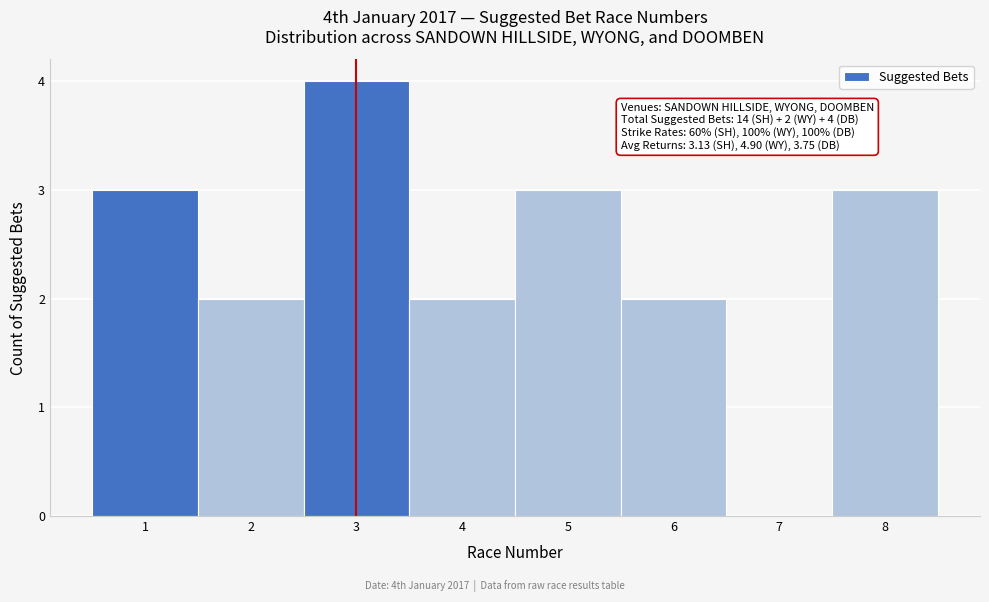

Which range on the x-axis has the tallest bar?

2.5 to 3.5